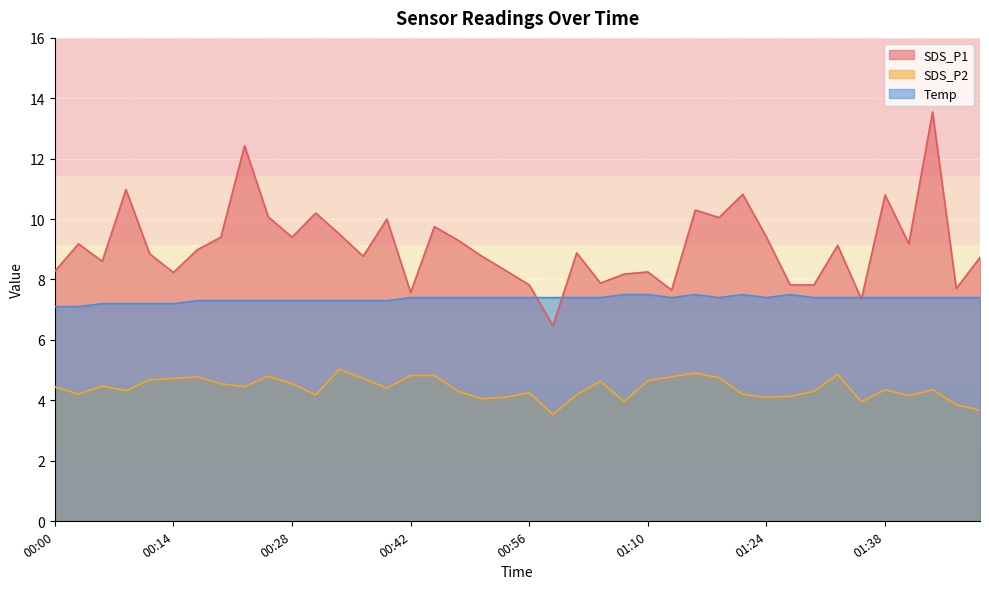

How many Temp values are between 7 and 8?

40